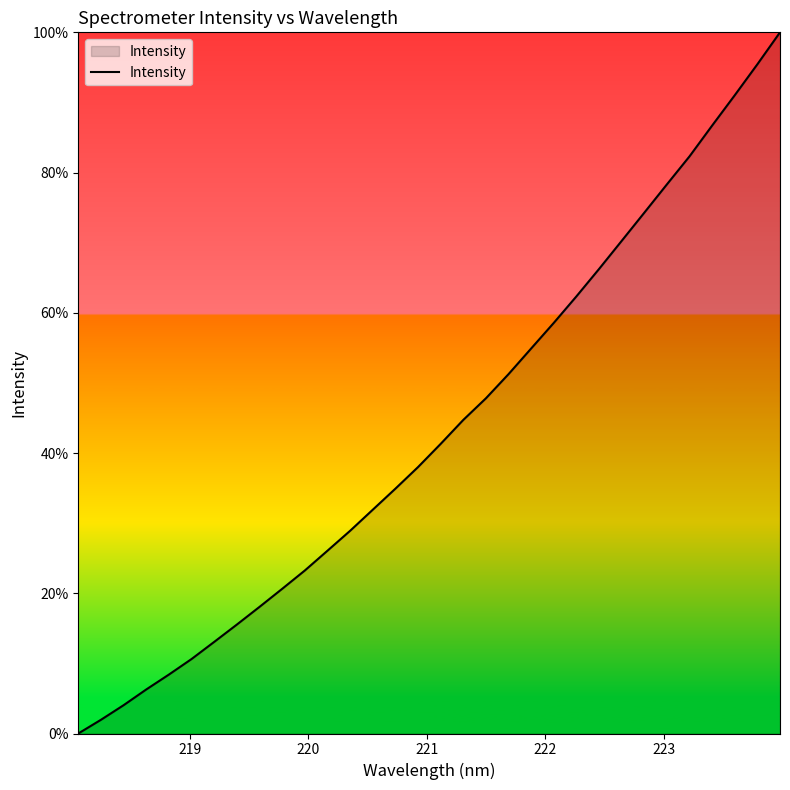

What is the greatest value displayed?

100.0